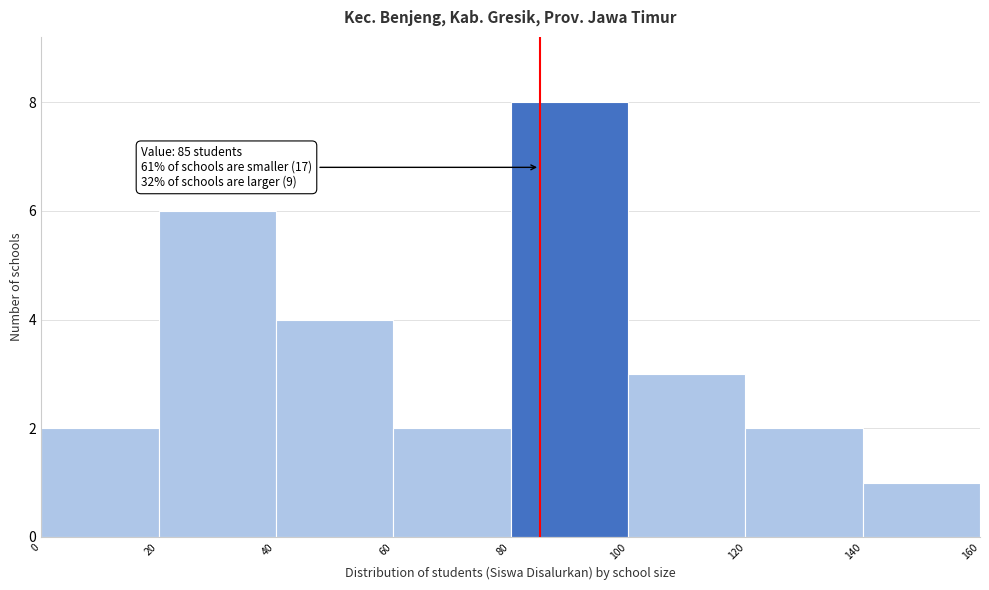

Over which range of the x-axis is the bar tallest?

80 to 100